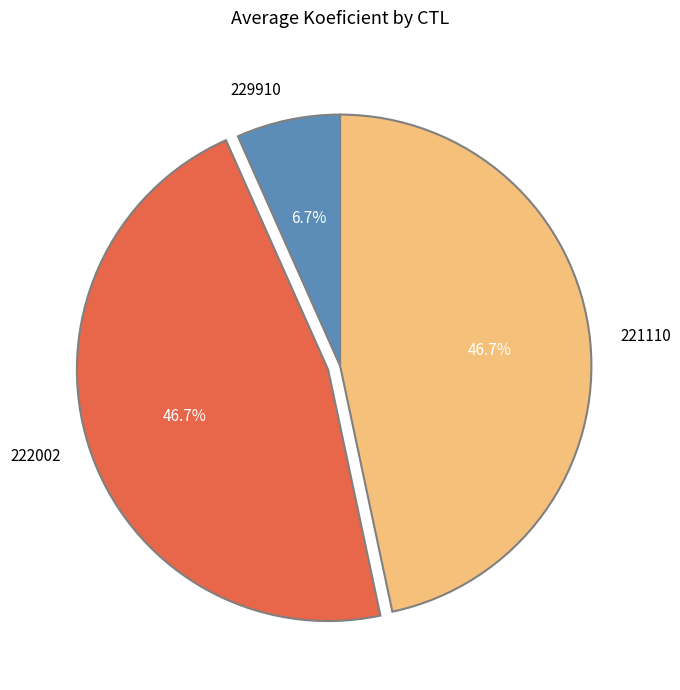

What is the smallest slice in the pie chart?

229910